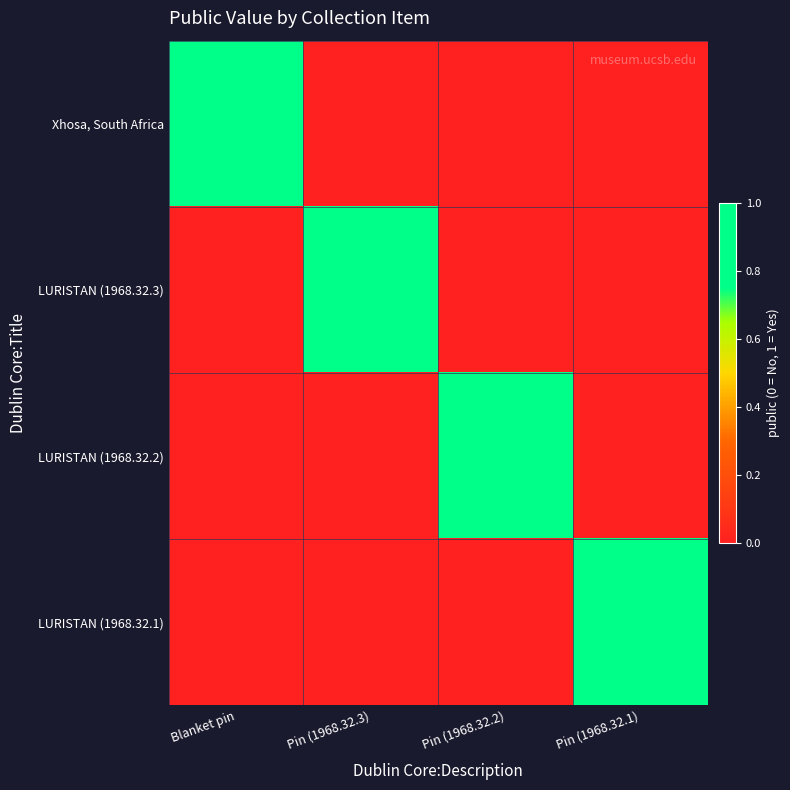

How many data points does each series have?

4